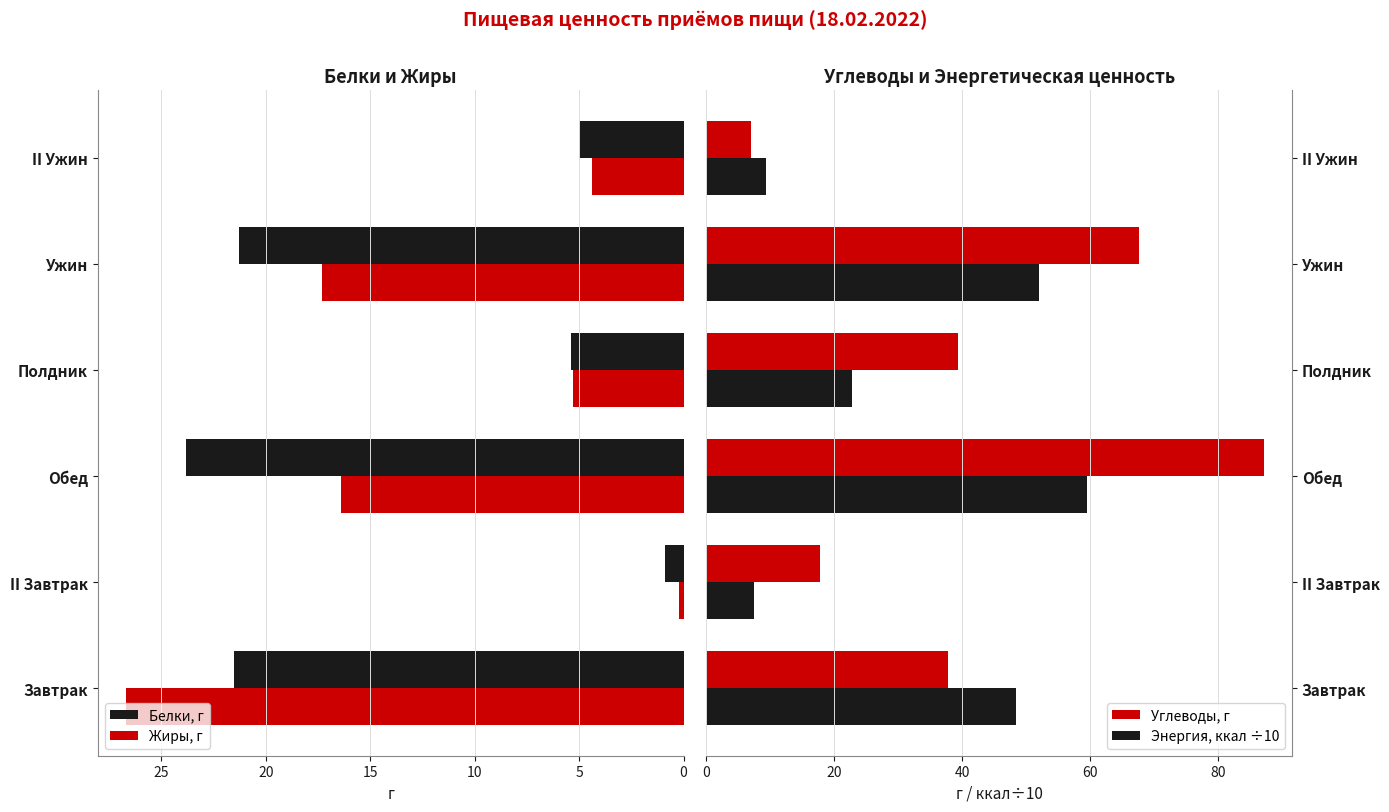

The value of Белки, г at Ужин is 21.3. True or false?

True